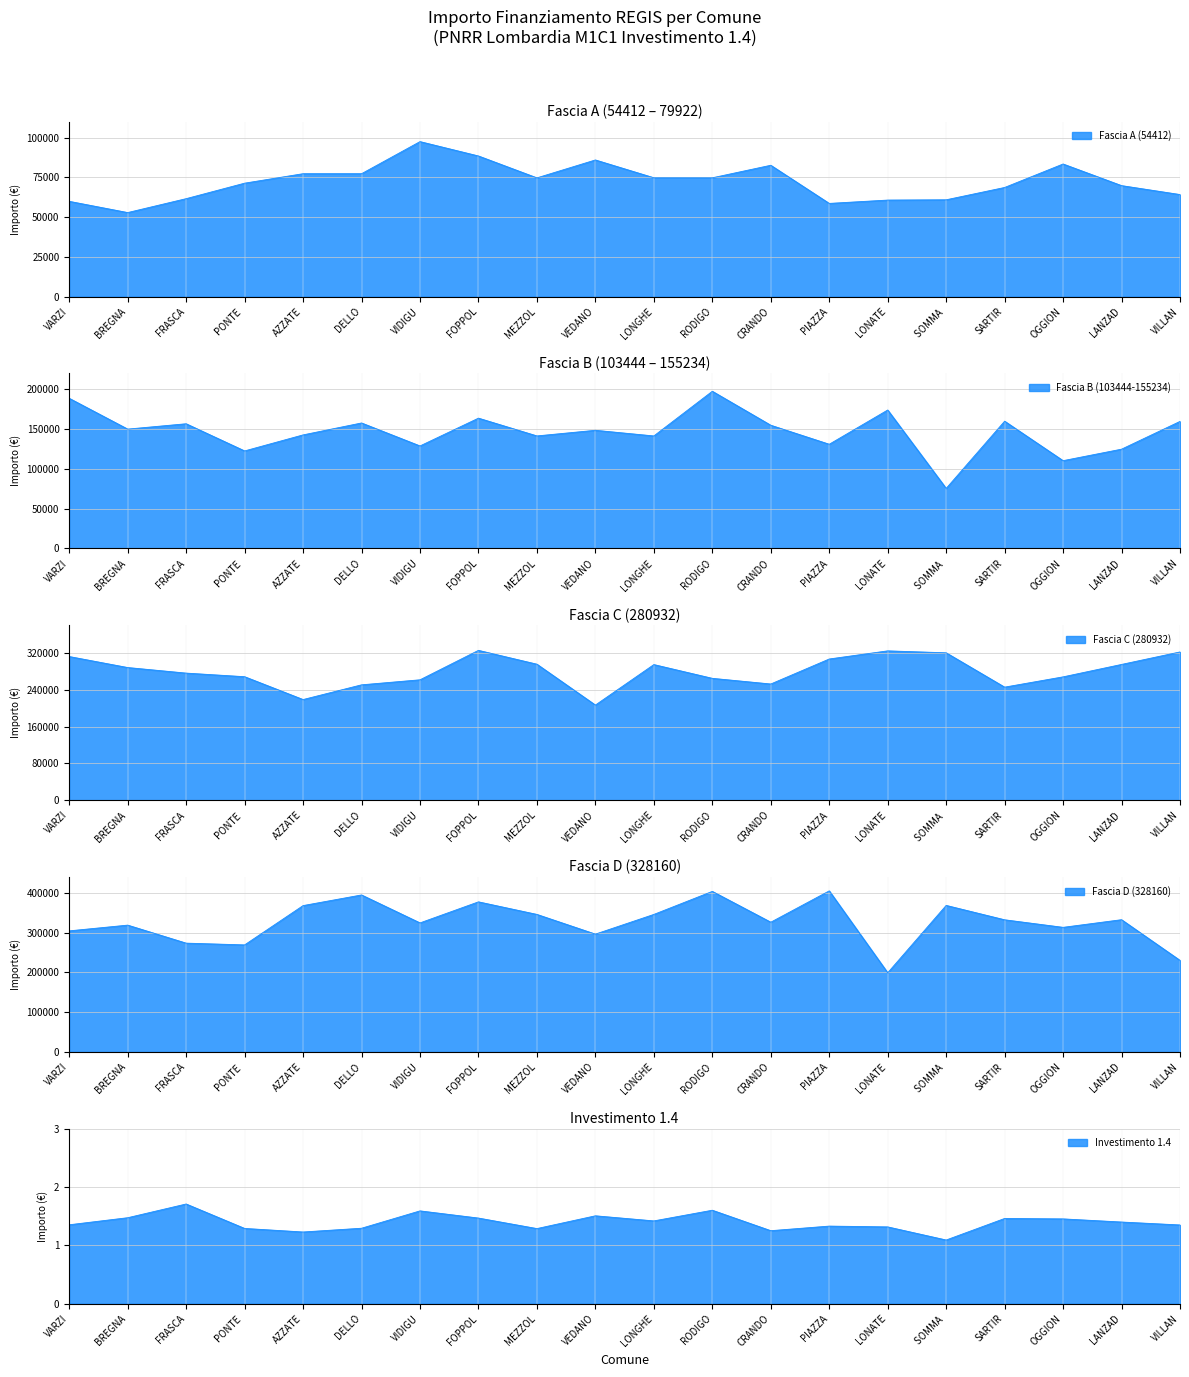

True or false: Fascia A (54412) and Fascia C (280932) intersect in this chart.

False